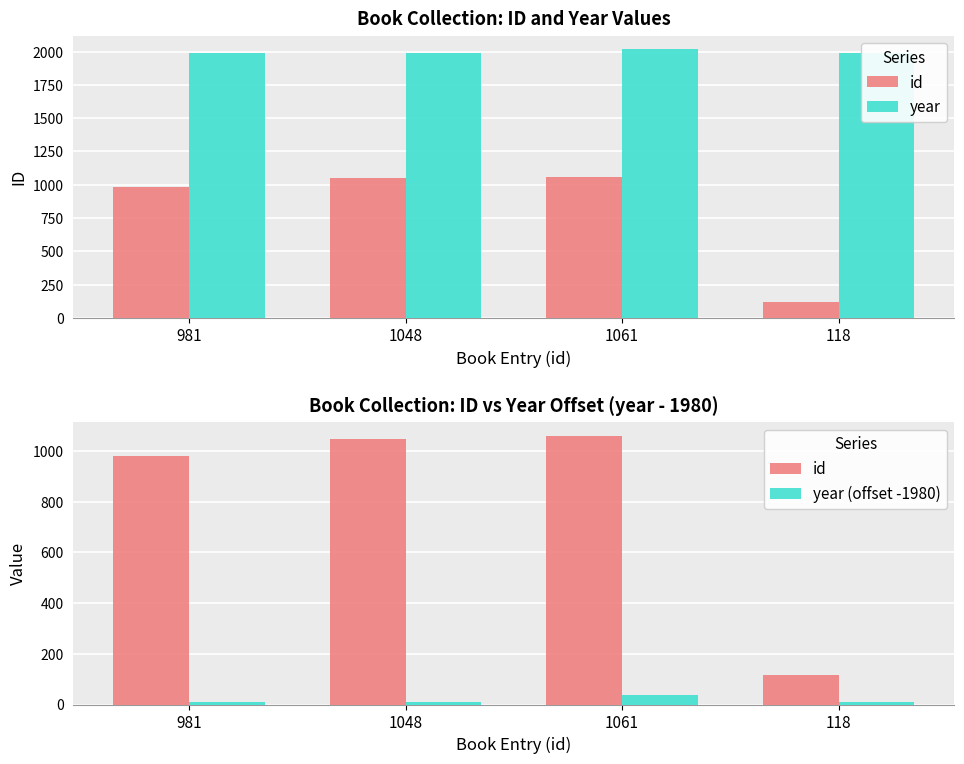

What are all the series names shown in the legend?

id, year, year (offset -1980)